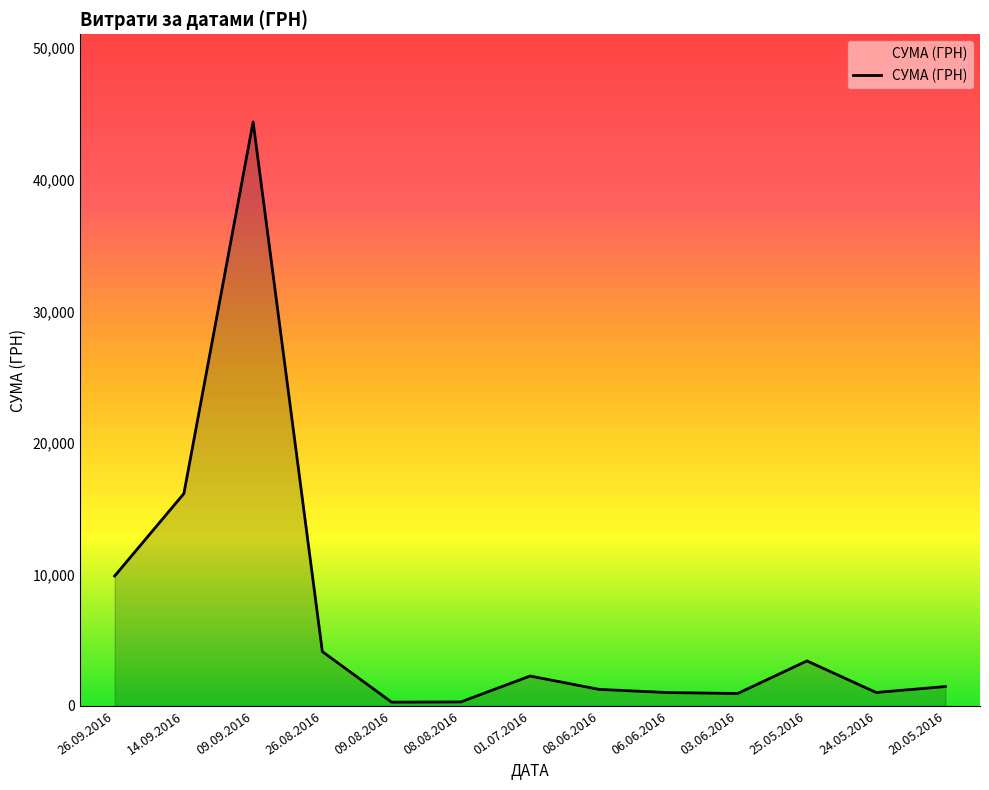

Read the value at 14.09.2016.

16145.8